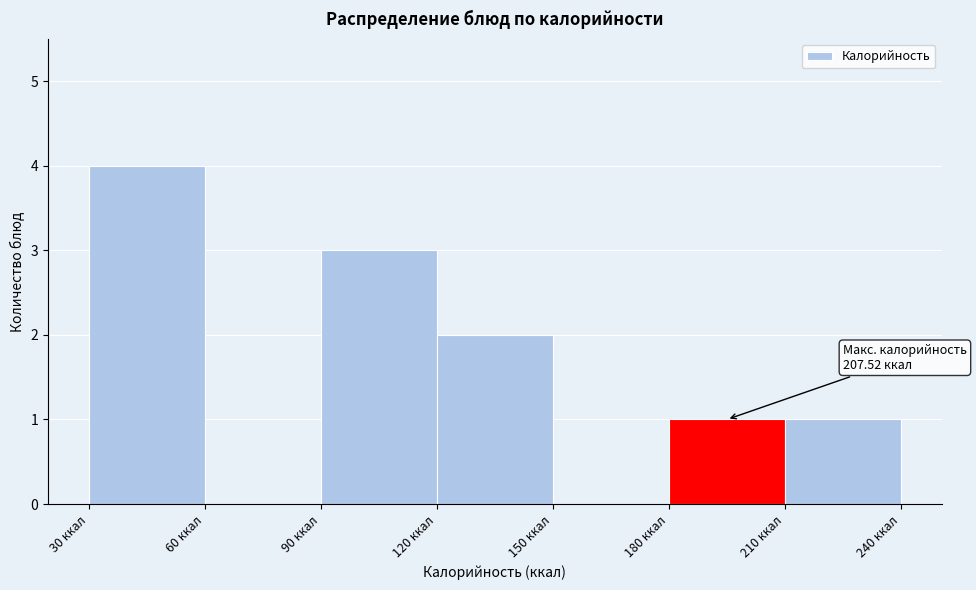

Which range on the x-axis has the tallest bar?

30 to 60